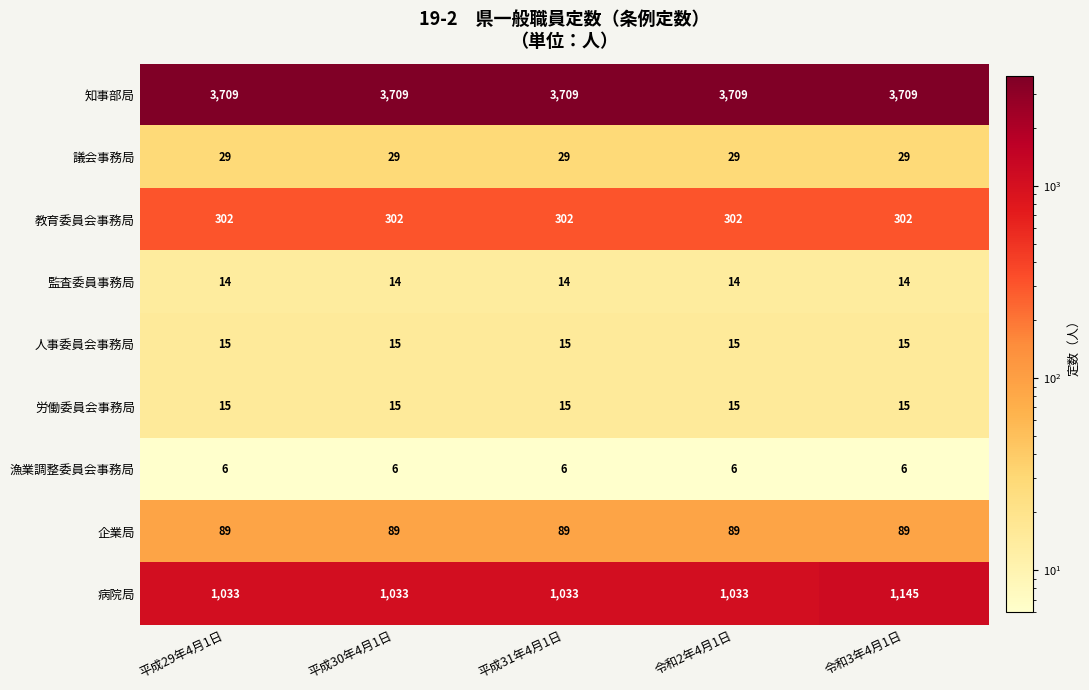

What is the maximum value for 企業局?

89